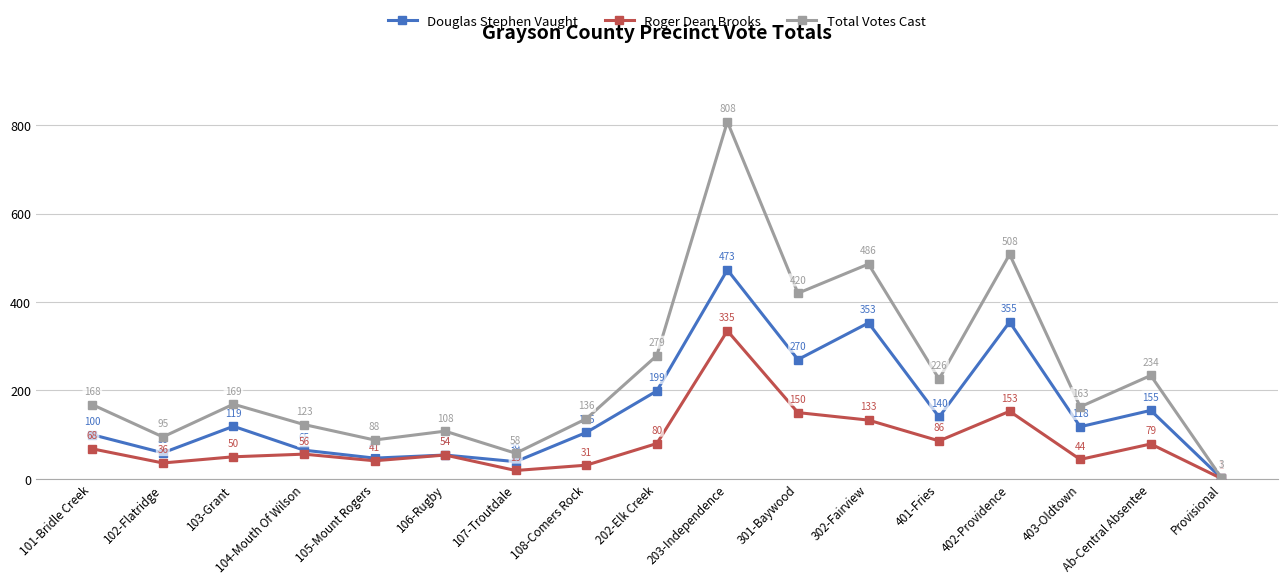

Rank the series by their maximum value, from highest to lowest.

Total Votes Cast, Douglas Stephen Vaught, Roger Dean Brooks